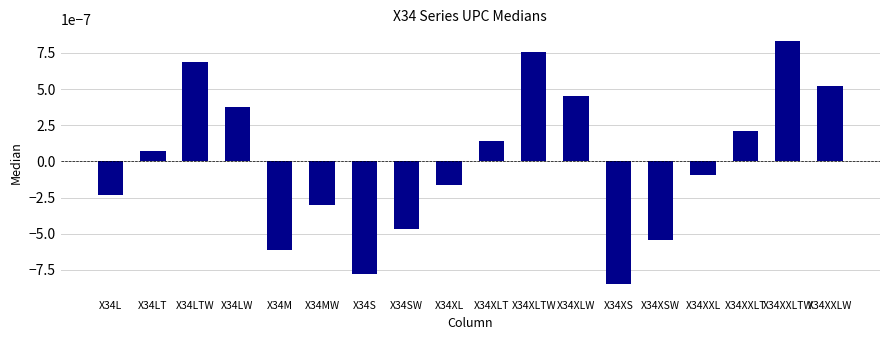

Where does the data first go above 0?

X34LT